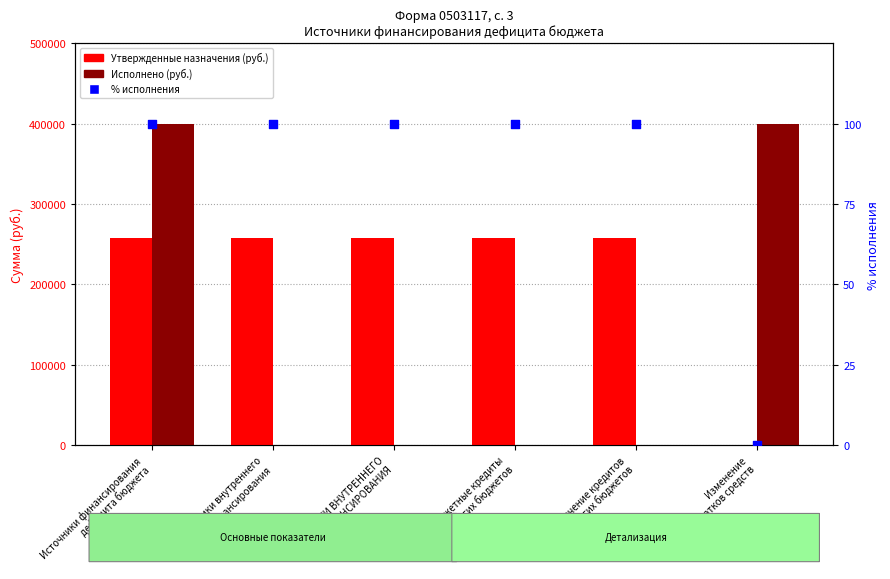

At how many categories does at least one series exceed 204664?

6